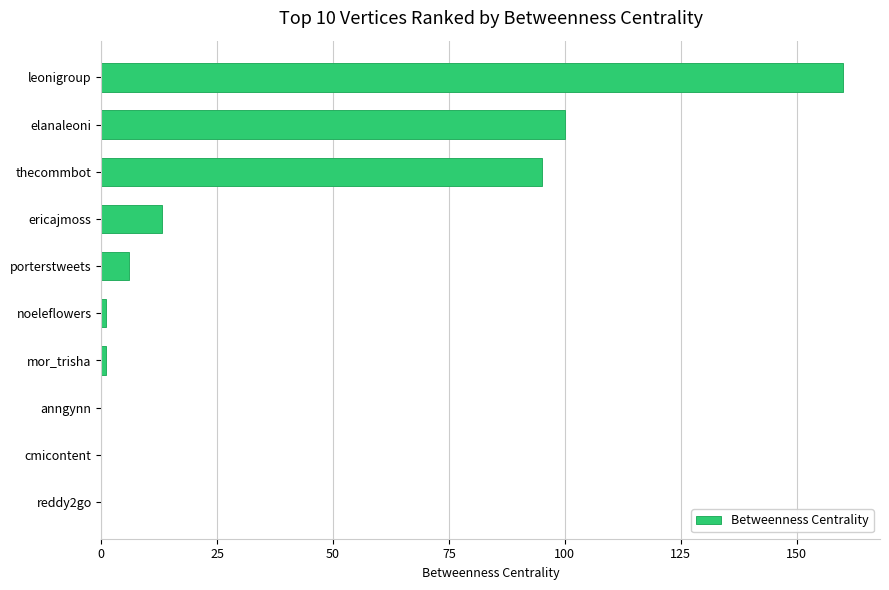

Is it true that the value at elanaleoni is 100?

True